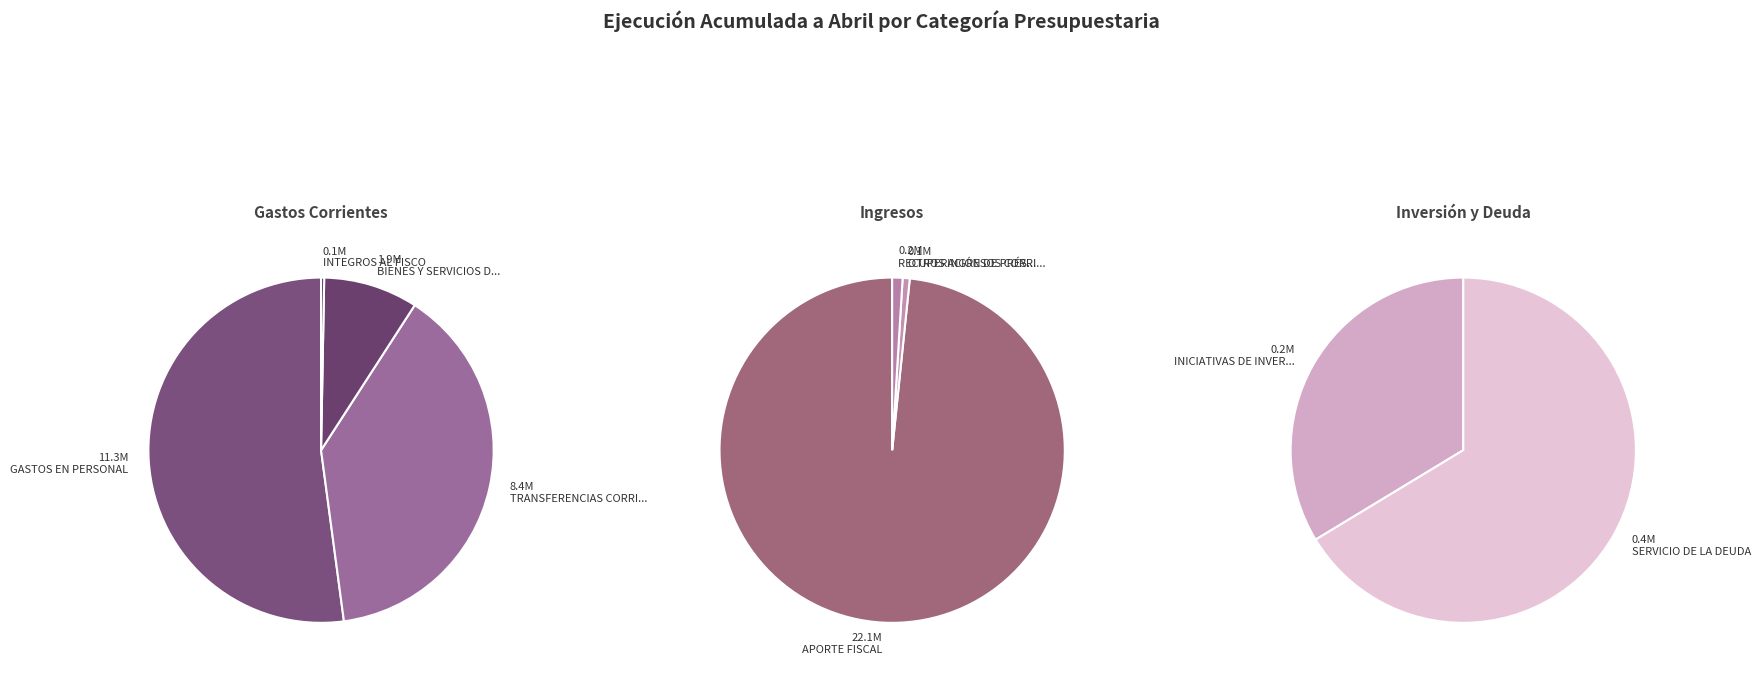

Do OTROS INGRESOS CORRIENTES and INICIATIVAS DE INVERSIÓN together represent more than half of the pie?

No